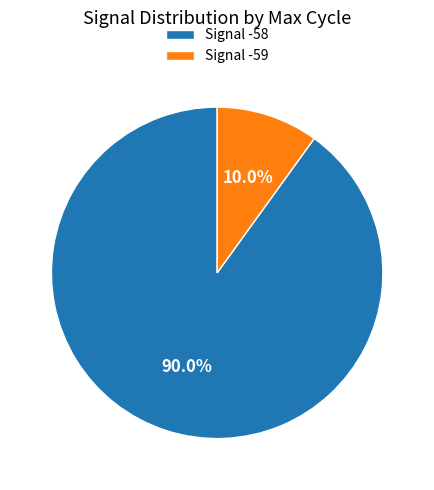

How many segments does this pie chart have?

2